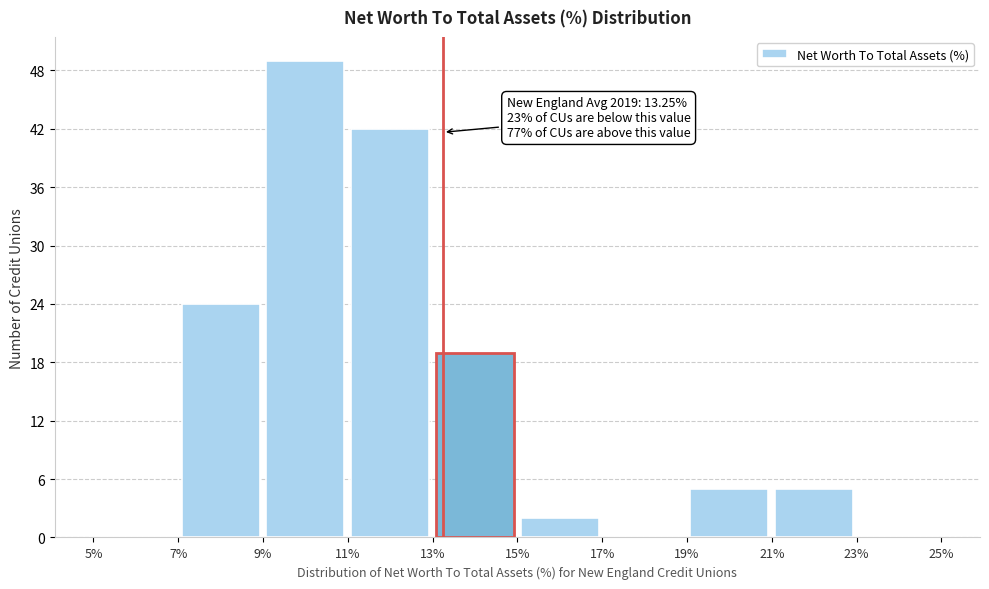

Over which range of the x-axis is the bar tallest?

9% to 11%